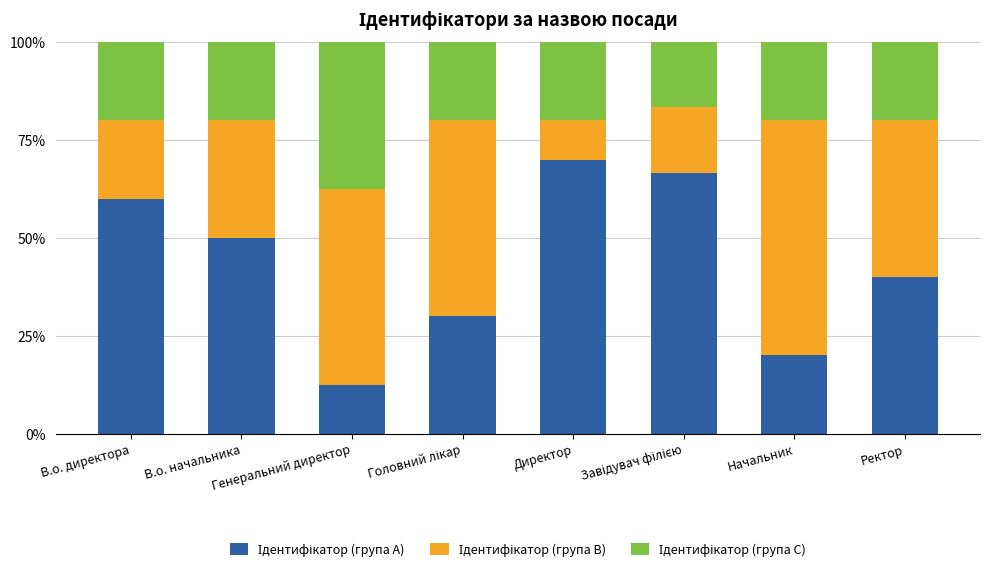

Where is Ідентифікатор (група B) nearest to the value 35?

В.о. начальника